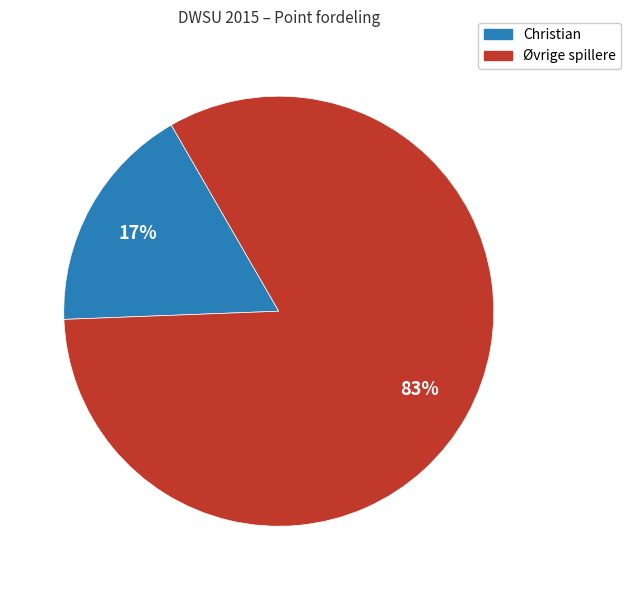

Does any single category account for the majority?

Yes